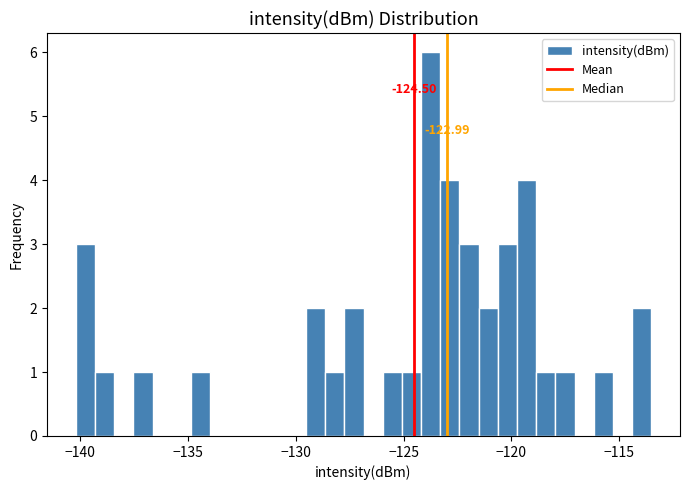

Around what value on the x-axis is the tallest bar? Give the approximate position of its centre, as read against the axis.

-123.5